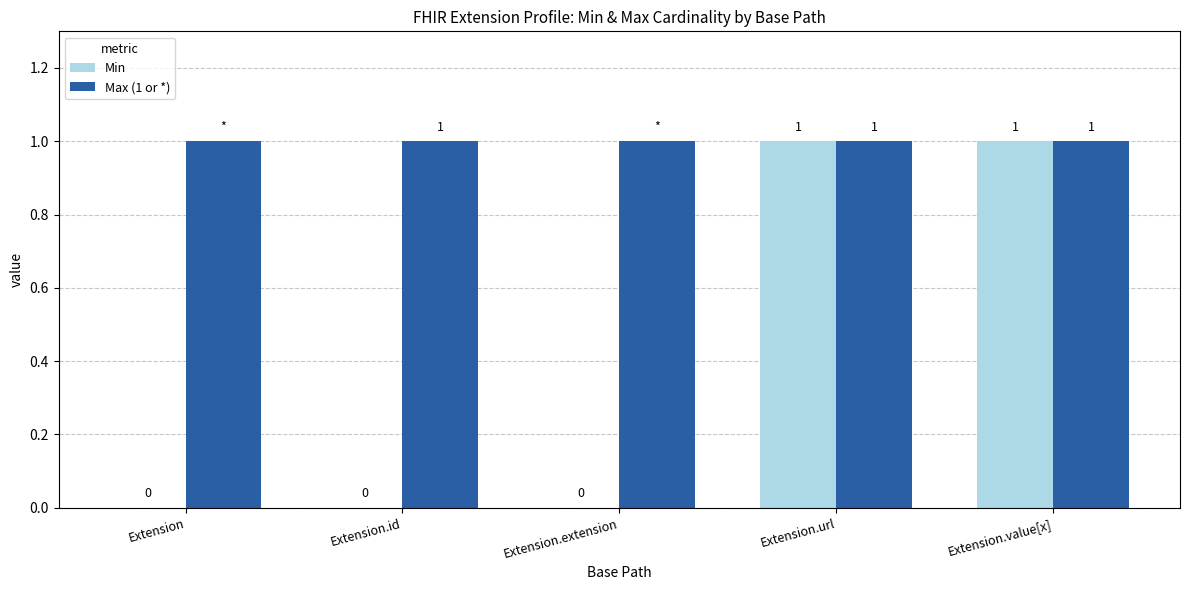

Is it true that Max (1 or *) equals 2 at Extension.value[x]?

False